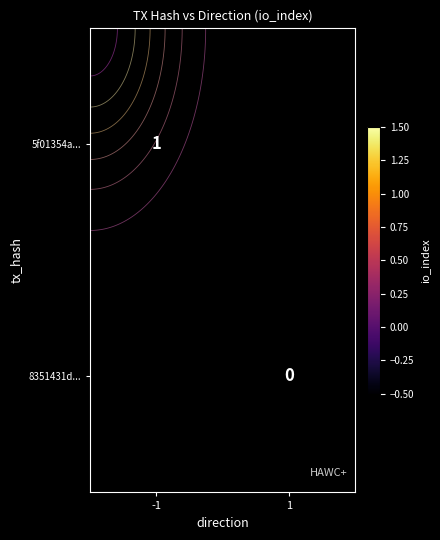

At how many categories does at least one series exceed 0?

1